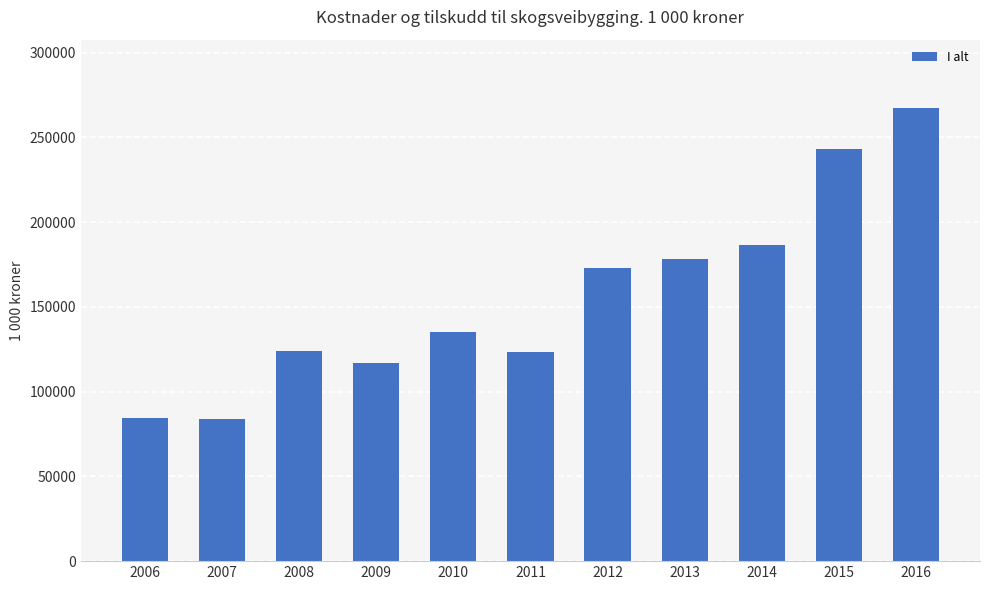

What is the value of the 10th bar from the left?

243172